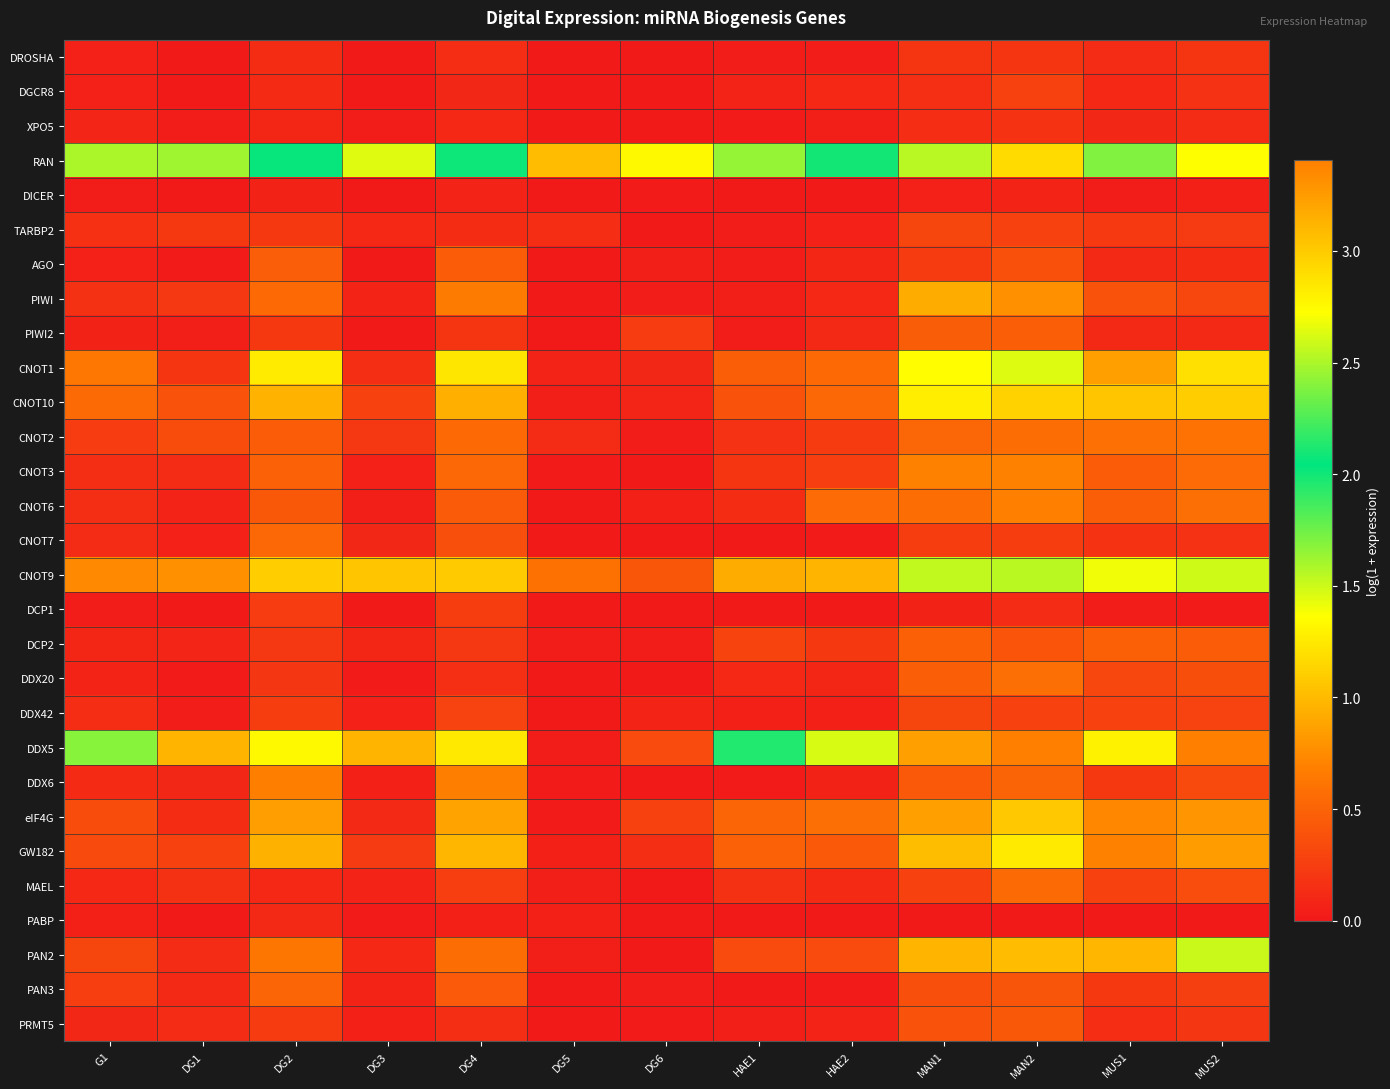

Reading right to left, transcribe all the data shown in this chart.

DROSHA: MUS2=0.2	MUS1=0.1	MAN2=0.2	MAN1=0.2	HAE2=0.0	HAE1=0.0	DG6=0.0	DG5=0.0	DG4=0.1	DG3=0.0	DG2=0.1	DG1=0.0	G1=0.1
DGCR8: MUS2=0.2	MUS1=0.1	MAN2=0.3	MAN1=0.2	HAE2=0.1	HAE1=0.1	DG6=0.0	DG5=0.0	DG4=0.1	DG3=0.0	DG2=0.1	DG1=0.0	G1=0.1
XPO5: MUS2=0.1	MUS1=0.1	MAN2=0.2	MAN1=0.1	HAE2=0.0	HAE1=0.0	DG6=0.0	DG5=0.0	DG4=0.1	DG3=0.0	DG2=0.1	DG1=0.0	G1=0.1
RAN: MUS2=2.7	MUS1=2.4	MAN2=2.9	MAN1=2.5	HAE2=2.1	HAE1=1.6	DG6=1.3	DG5=1.0	DG4=2.1	DG3=1.4	DG2=2.0	DG1=1.6	G1=1.6
DICER: MUS2=0.0	MUS1=0.0	MAN2=0.1	MAN1=0.1	HAE2=0.0	HAE1=0.0	DG6=0.0	DG5=0.0	DG4=0.1	DG3=0.0	DG2=0.1	DG1=0.0	G1=0.0
TARBP2: MUS2=0.2	MUS1=0.2	MAN2=0.3	MAN1=0.3	HAE2=0.1	HAE1=0.0	DG6=0.0	DG5=0.1	DG4=0.1	DG3=0.1	DG2=0.2	DG1=0.2	G1=0.2
AGO: MUS2=0.1	MUS1=0.1	MAN2=0.4	MAN1=0.2	HAE2=0.1	HAE1=0.0	DG6=0.0	DG5=0.0	DG4=0.4	DG3=0.0	DG2=0.5	DG1=0.0	G1=0.1
PIWI: MUS2=0.3	MUS1=0.4	MAN2=0.8	MAN1=0.9	HAE2=0.1	HAE1=0.0	DG6=0.0	DG5=0.0	DG4=0.7	DG3=0.1	DG2=0.5	DG1=0.2	G1=0.2
PIWI2: MUS2=0.1	MUS1=0.1	MAN2=0.5	MAN1=0.5	HAE2=0.1	HAE1=0.0	DG6=0.2	DG5=0.0	DG4=0.2	DG3=0.0	DG2=0.2	DG1=0.0	G1=0.1
CNOT1: MUS2=1.2	MUS1=0.9	MAN2=1.5	MAN1=1.4	HAE2=0.5	HAE1=0.5	DG6=0.1	DG5=0.1	DG4=1.2	DG3=0.1	DG2=1.3	DG1=0.2	G1=0.6
CNOT10: MUS2=1.1	MUS1=1.1	MAN2=1.1	MAN1=1.3	HAE2=0.5	HAE1=0.4	DG6=0.1	DG5=0.0	DG4=0.9	DG3=0.3	DG2=1.0	DG1=0.4	G1=0.5
CNOT2: MUS2=0.6	MUS1=0.6	MAN2=0.6	MAN1=0.5	HAE2=0.2	HAE1=0.2	DG6=0.0	DG5=0.1	DG4=0.5	DG3=0.2	DG2=0.4	DG1=0.3	G1=0.2
CNOT3: MUS2=0.6	MUS1=0.4	MAN2=0.7	MAN1=0.7	HAE2=0.3	HAE1=0.2	DG6=0.0	DG5=0.0	DG4=0.5	DG3=0.1	DG2=0.5	DG1=0.1	G1=0.1
CNOT6: MUS2=0.6	MUS1=0.5	MAN2=0.7	MAN1=0.6	HAE2=0.6	HAE1=0.1	DG6=0.1	DG5=0.0	DG4=0.4	DG3=0.0	DG2=0.4	DG1=0.1	G1=0.1
CNOT7: MUS2=0.2	MUS1=0.2	MAN2=0.2	MAN1=0.2	HAE2=0.0	HAE1=0.0	DG6=0.0	DG5=0.0	DG4=0.4	DG3=0.1	DG2=0.5	DG1=0.1	G1=0.1
CNOT9: MUS2=1.5	MUS1=1.4	MAN2=1.6	MAN1=1.5	HAE2=1.0	HAE1=0.9	DG6=0.4	DG5=0.6	DG4=1.1	DG3=1.1	DG2=1.1	DG1=0.8	G1=0.7
DCP1: MUS2=0.0	MUS1=0.0	MAN2=0.1	MAN1=0.1	HAE2=0.0	HAE1=0.0	DG6=0.0	DG5=0.0	DG4=0.2	DG3=0.0	DG2=0.2	DG1=0.0	G1=0.0
DCP2: MUS2=0.4	MUS1=0.5	MAN2=0.4	MAN1=0.5	HAE2=0.2	HAE1=0.3	DG6=0.0	DG5=0.0	DG4=0.2	DG3=0.1	DG2=0.2	DG1=0.1	G1=0.1
DDX20: MUS2=0.4	MUS1=0.3	MAN2=0.6	MAN1=0.5	HAE2=0.1	HAE1=0.1	DG6=0.0	DG5=0.0	DG4=0.2	DG3=0.0	DG2=0.2	DG1=0.0	G1=0.1
DDX42: MUS2=0.3	MUS1=0.3	MAN2=0.3	MAN1=0.3	HAE2=0.0	HAE1=0.1	DG6=0.1	DG5=0.0	DG4=0.3	DG3=0.1	DG2=0.2	DG1=0.0	G1=0.1
DDX5: MUS2=3.4	MUS1=2.8	MAN2=3.4	MAN1=3.2	HAE2=2.6	HAE1=2.1	DG6=0.3	DG5=0.0	DG4=2.8	DG3=1.0	DG2=2.8	DG1=1.0	G1=2.4
DDX6: MUS2=0.3	MUS1=0.2	MAN2=0.5	MAN1=0.4	HAE2=0.1	HAE1=0.0	DG6=0.0	DG5=0.0	DG4=0.7	DG3=0.1	DG2=0.7	DG1=0.1	G1=0.1
eIF4G: MUS2=0.8	MUS1=0.7	MAN2=1.1	MAN1=0.9	HAE2=0.6	HAE1=0.5	DG6=0.3	DG5=0.0	DG4=0.9	DG3=0.1	DG2=0.8	DG1=0.1	G1=0.3
GW182: MUS2=0.8	MUS1=0.7	MAN2=1.3	MAN1=1.0	HAE2=0.4	HAE1=0.5	DG6=0.1	DG5=0.1	DG4=1.0	DG3=0.2	DG2=0.9	DG1=0.3	G1=0.3
MAEL: MUS2=0.3	MUS1=0.3	MAN2=0.5	MAN1=0.3	HAE2=0.1	HAE1=0.2	DG6=0.0	DG5=0.0	DG4=0.2	DG3=0.1	DG2=0.1	DG1=0.2	G1=0.1
PABP: MUS2=0.0	MUS1=0.0	MAN2=0.0	MAN1=0.0	HAE2=0.0	HAE1=0.0	DG6=0.0	DG5=0.1	DG4=0.1	DG3=0.0	DG2=0.1	DG1=0.0	G1=0.0
PAN2: MUS2=1.5	MUS1=1.0	MAN2=1.0	MAN1=1.0	HAE2=0.3	HAE1=0.3	DG6=0.0	DG5=0.0	DG4=0.6	DG3=0.1	DG2=0.6	DG1=0.1	G1=0.3
PAN3: MUS2=0.3	MUS1=0.2	MAN2=0.4	MAN1=0.4	HAE2=0.0	HAE1=0.0	DG6=0.0	DG5=0.0	DG4=0.4	DG3=0.1	DG2=0.5	DG1=0.1	G1=0.2
PRMT5: MUS2=0.2	MUS1=0.1	MAN2=0.4	MAN1=0.4	HAE2=0.1	HAE1=0.0	DG6=0.0	DG5=0.0	DG4=0.1	DG3=0.0	DG2=0.2	DG1=0.1	G1=0.1